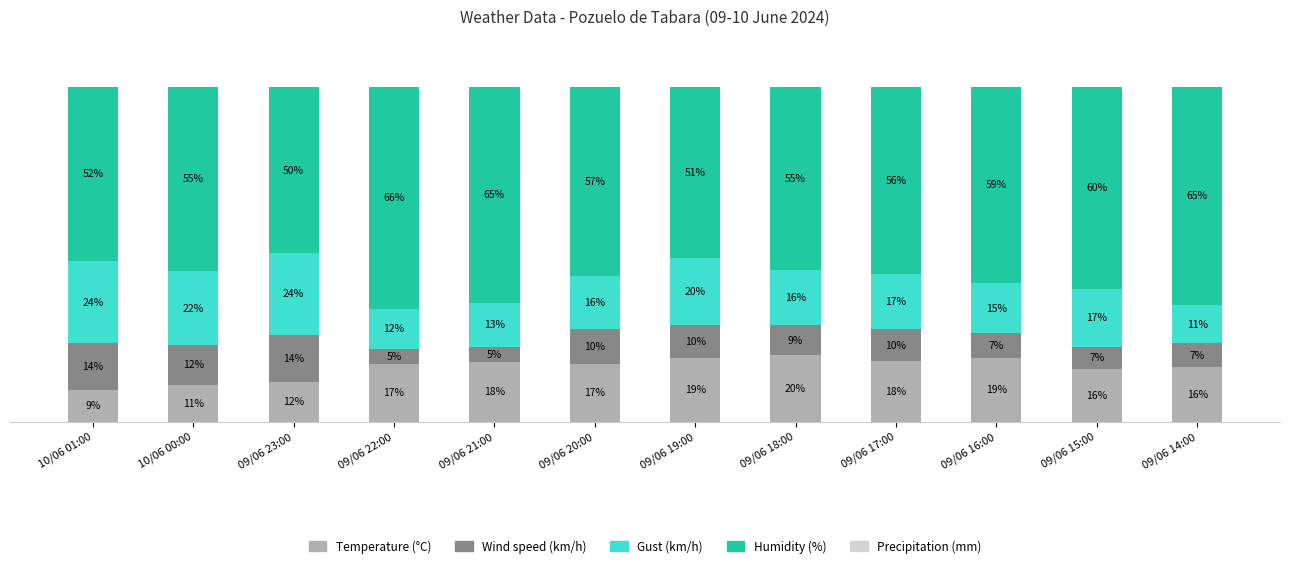

Are the bars grouped side by side (vs. stacked)?

No